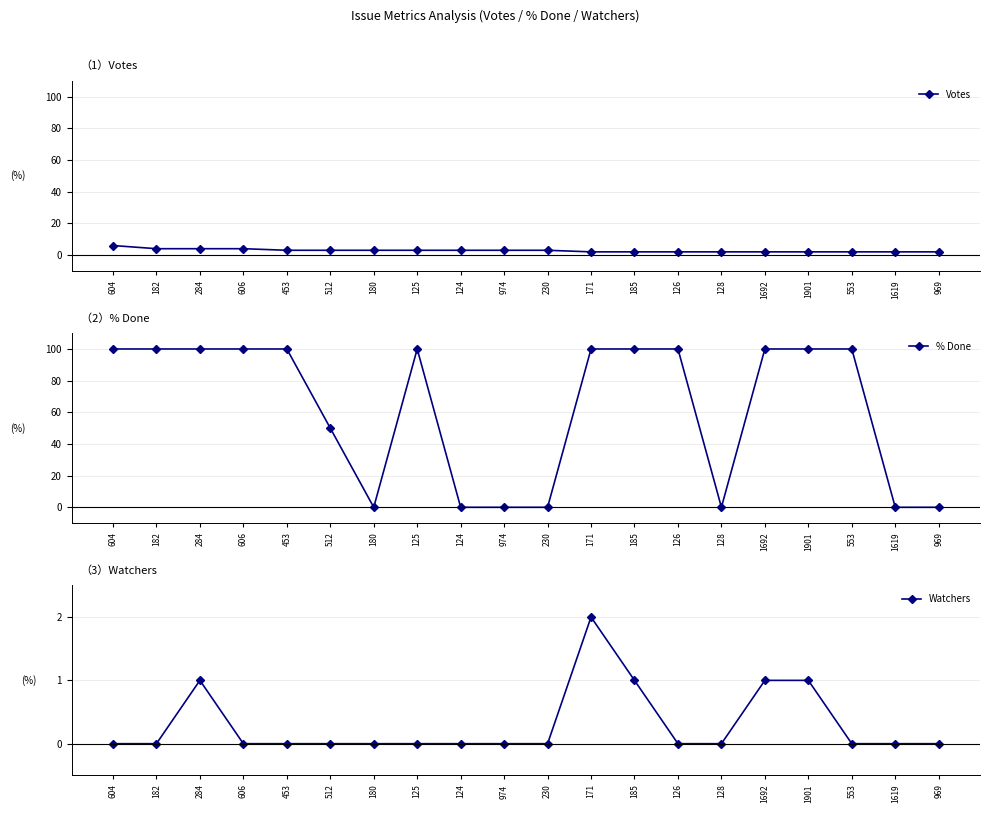

True or false: Watchers and % Done cross at least once.

False